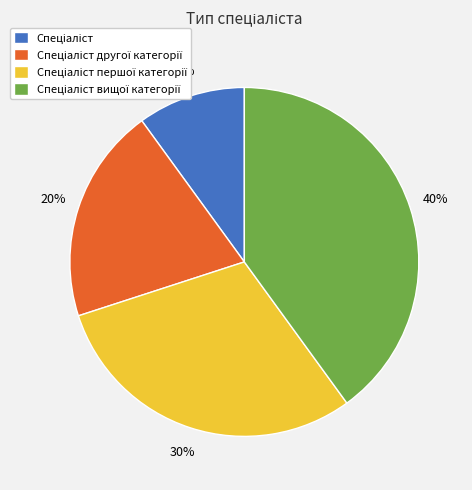

To the nearest percent, what is the difference between the largest and smallest slice percentages?

30%